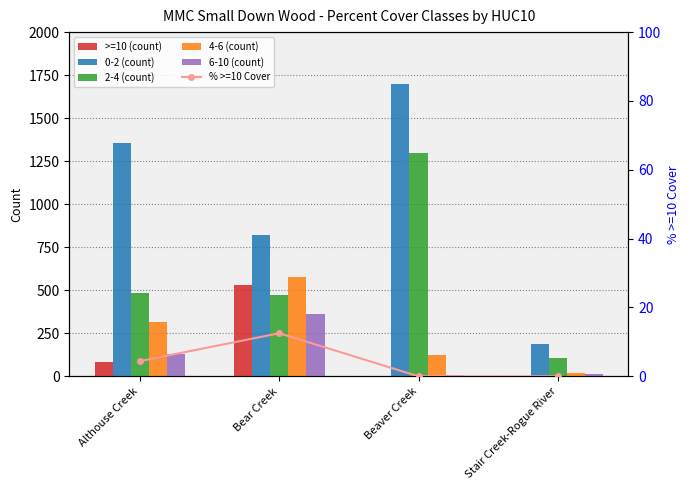

Which series has the largest range (max minus min)?

0-2 (count)